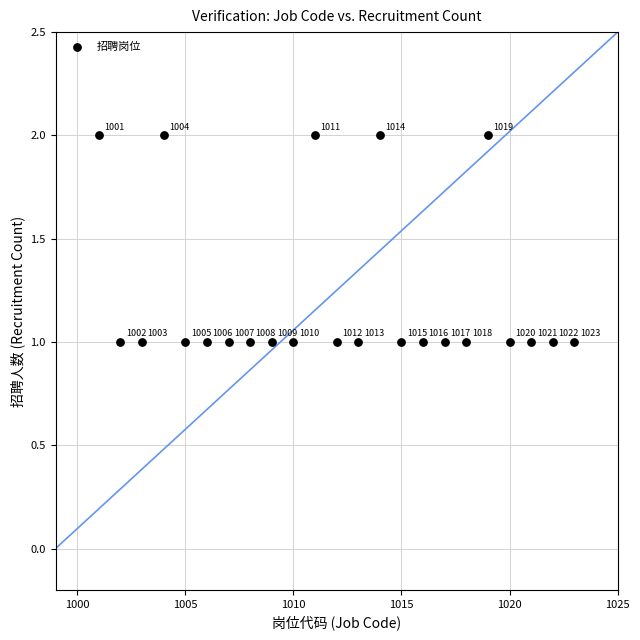

How many data points are displayed?

23